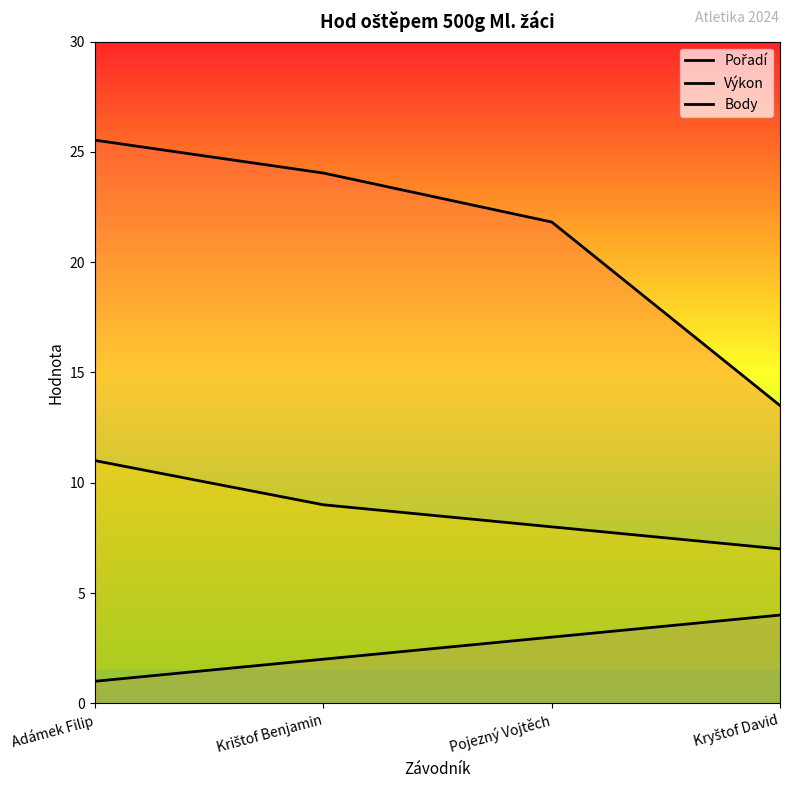

True or false: Pořadí and Body intersect in this chart.

False